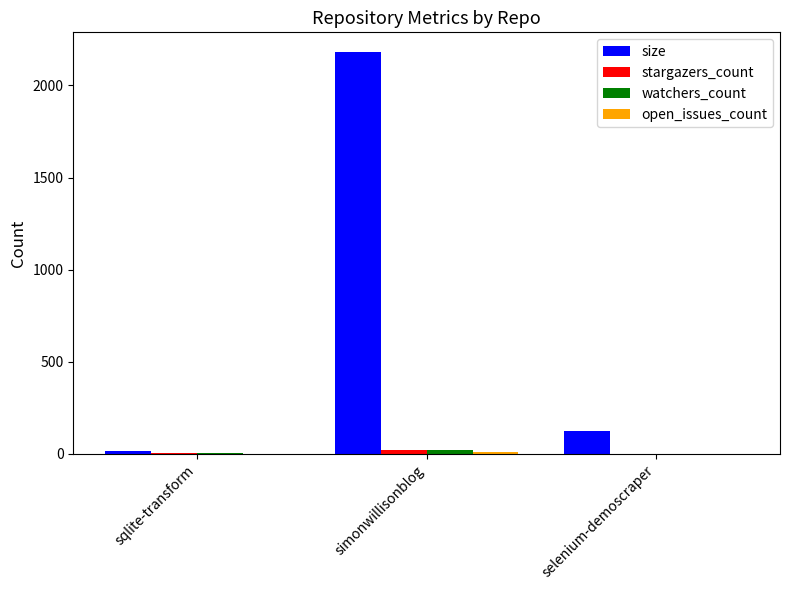

At which category is the sum across all series the highest?

simonwillisonblog